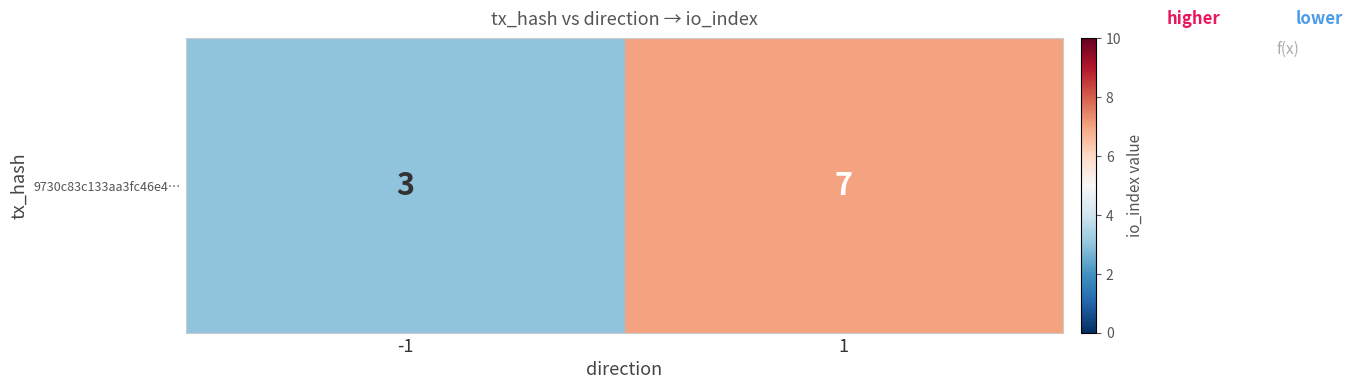

Reading right to left, what are all the values shown in this chart?

7	3